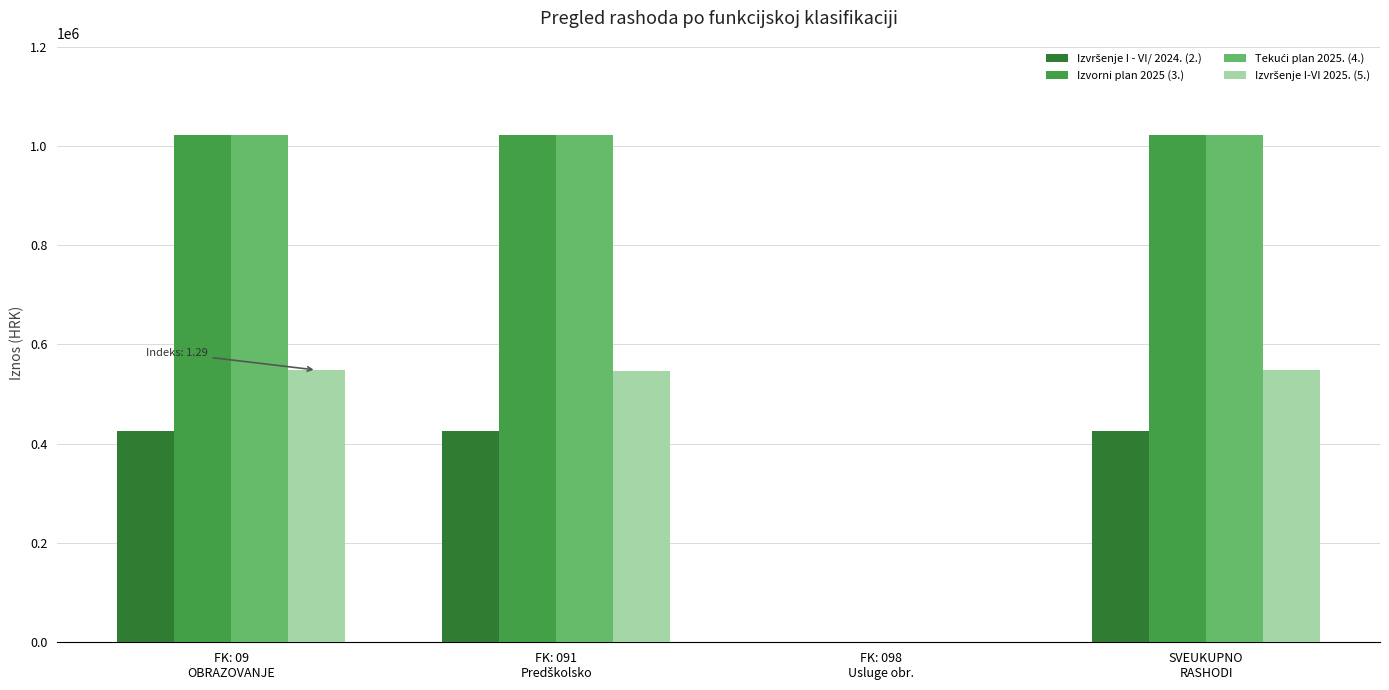

True or false: Izvršenje I-VI 2025. (5.) has a value of 547320.0 at FK: 091
Predškolsko.

True